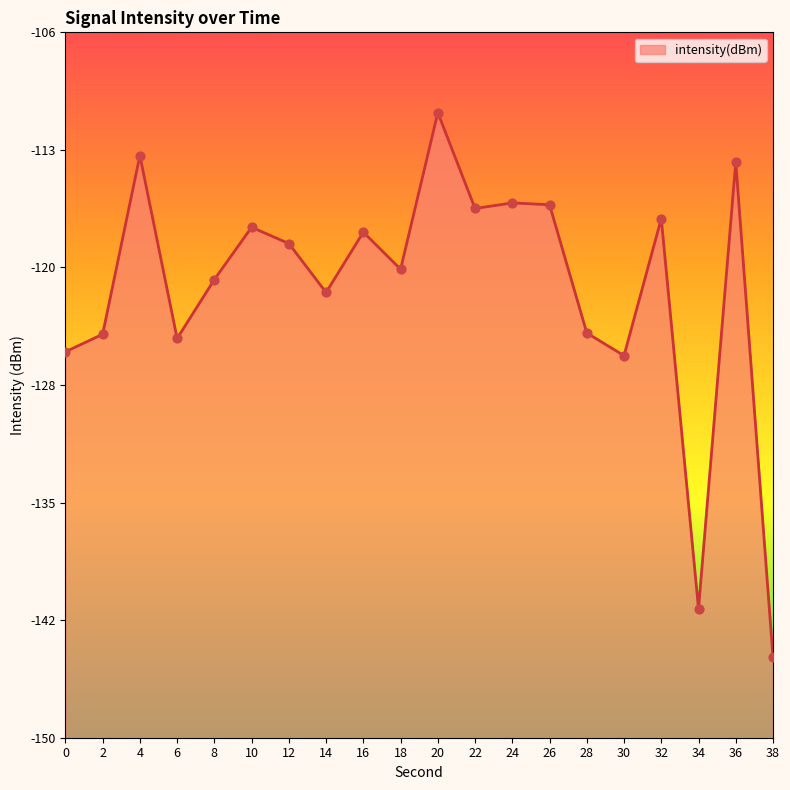

What is the change in value from 14 to 16?

+3.8